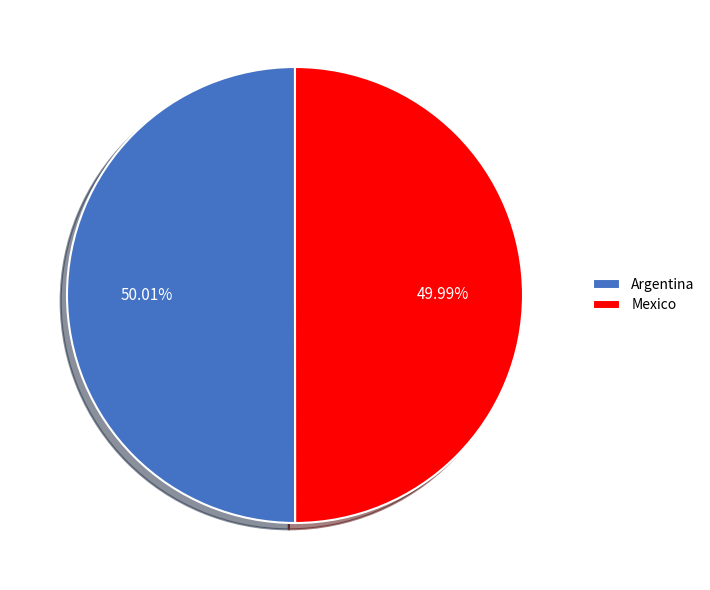

Approximately how many times larger is the value at Argentina compared to Mexico?

1.0